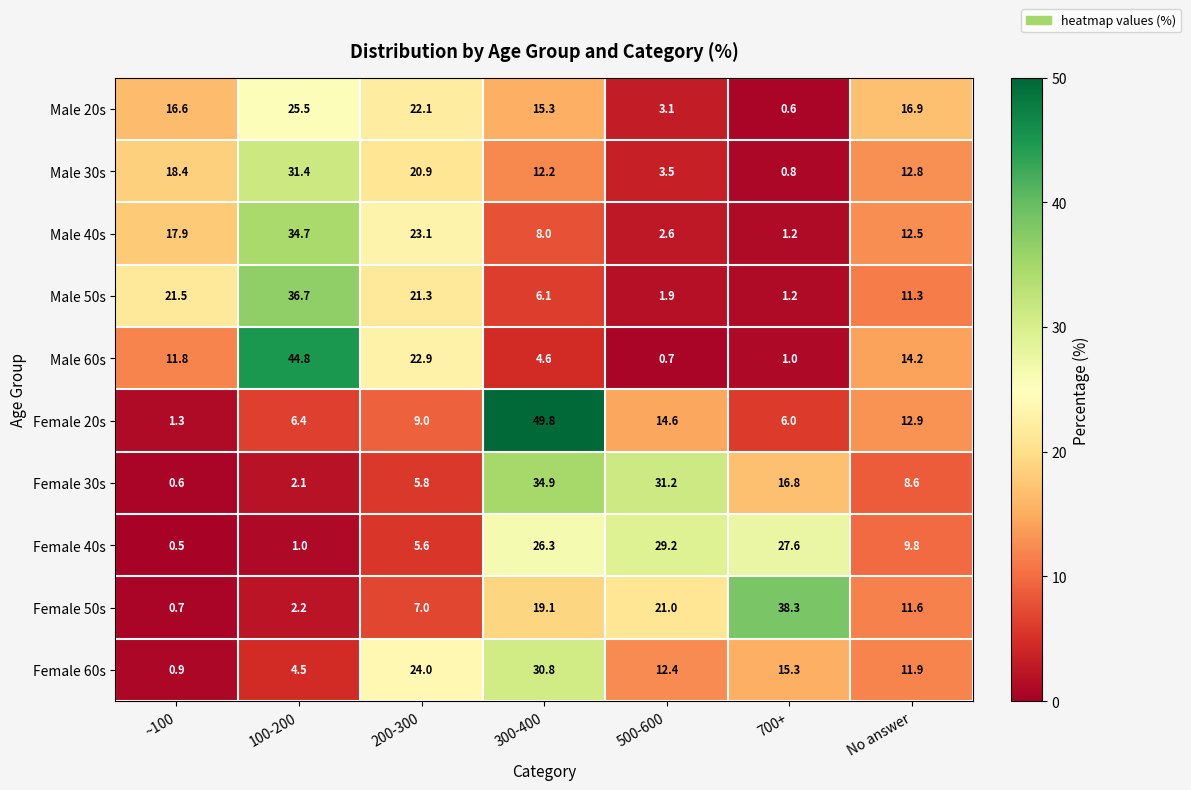

Rank the series by their maximum value, from highest to lowest.

Female 20s, Male 60s, Female 50s, Male 50s, Female 30s, Male 40s, Male 30s, Female 60s, Female 40s, Male 20s